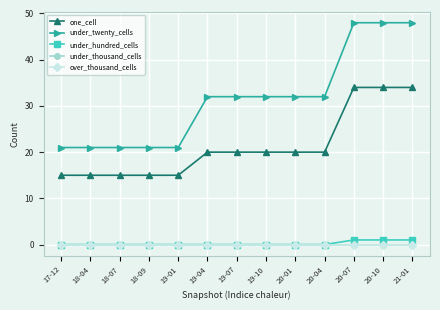

Is this an area chart (filled region under the line)?

No